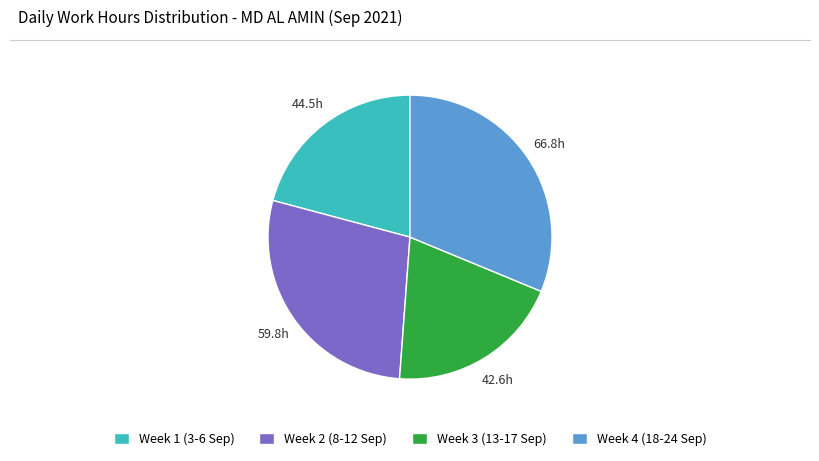

How many slices are in this pie chart?

4